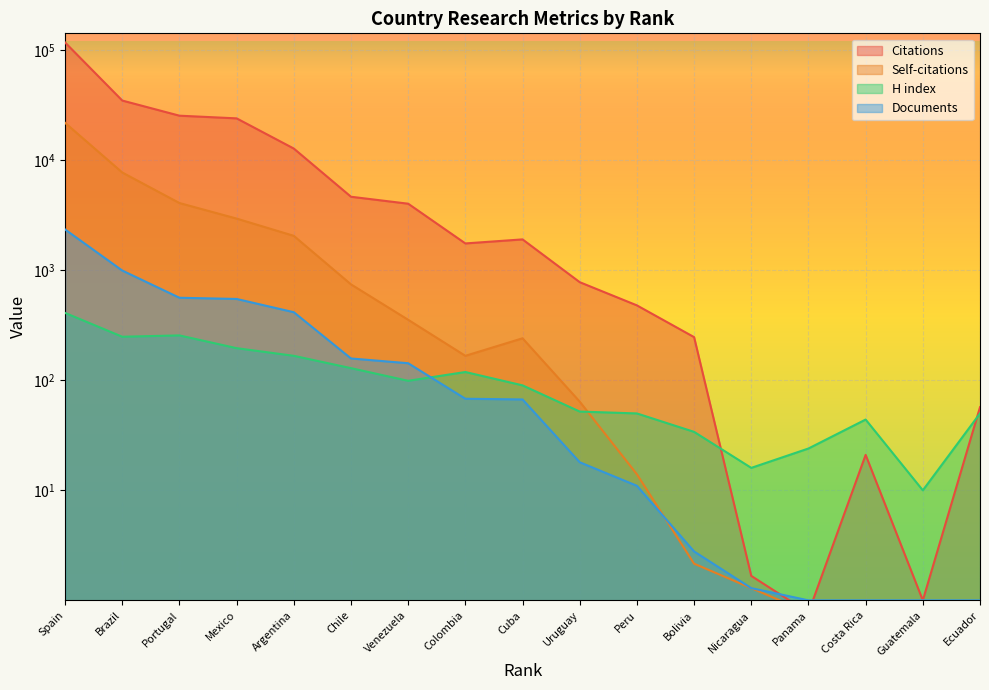

Is it true that H index equals 256 at Portugal?

True